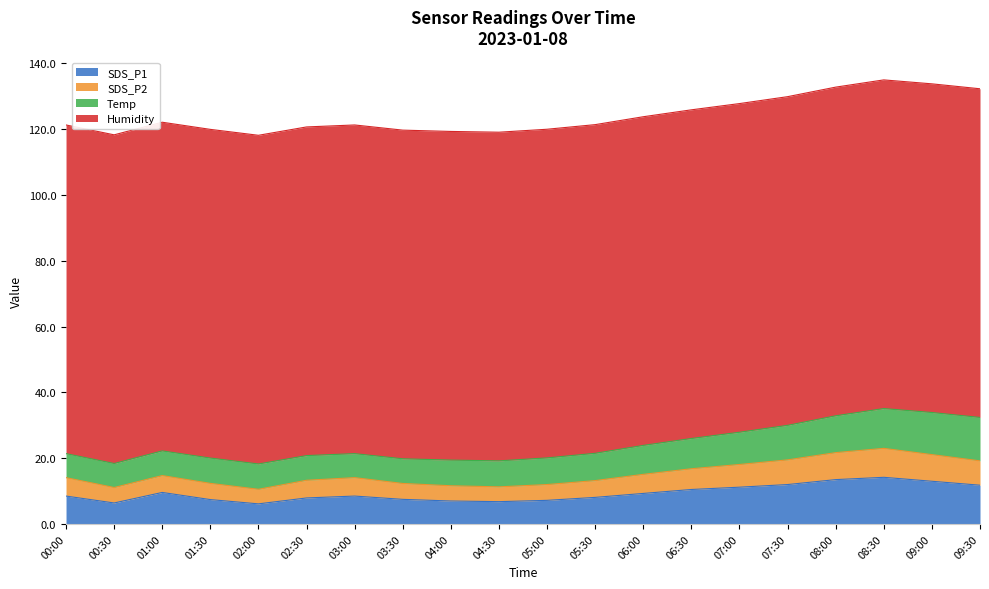

What is the total value across all series at 05:00?

120.0